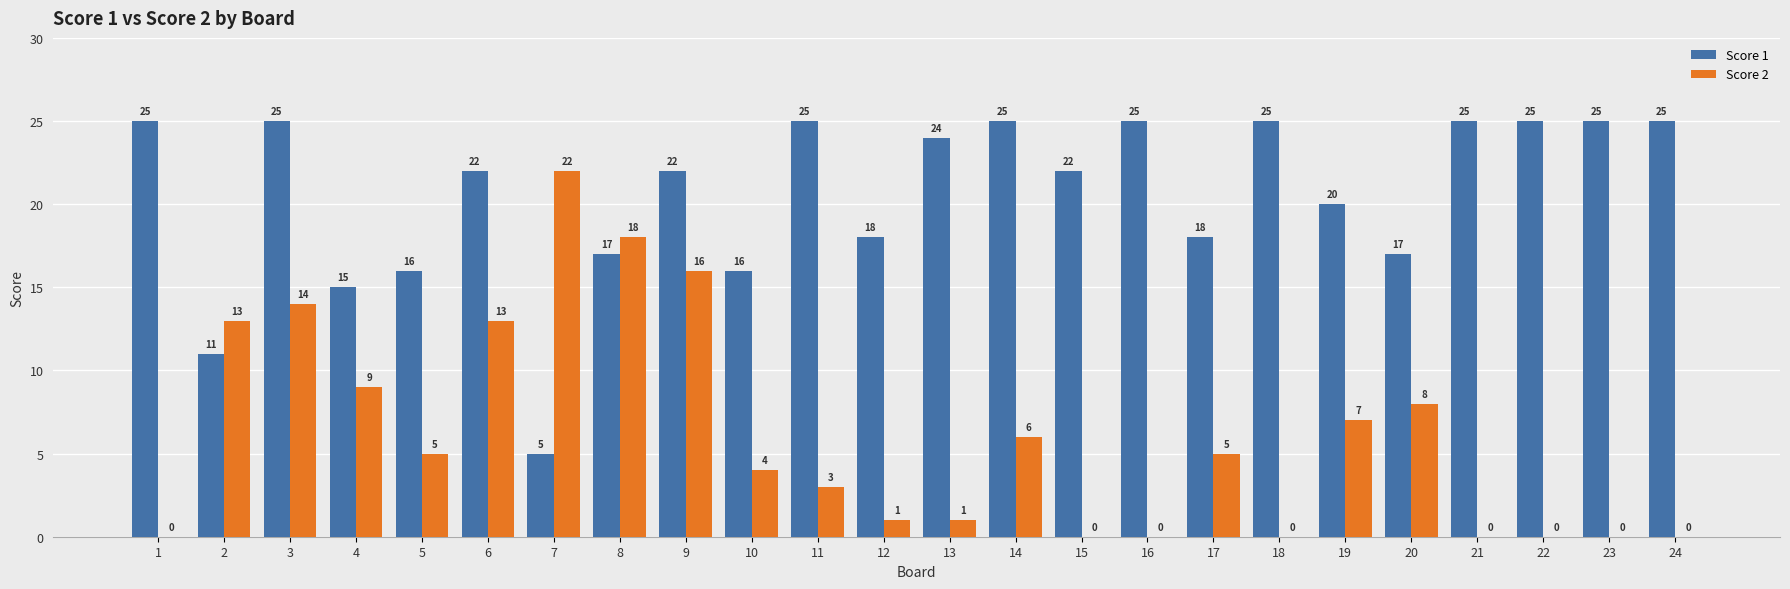

What are all the series names shown in the legend?

Score 1, Score 2